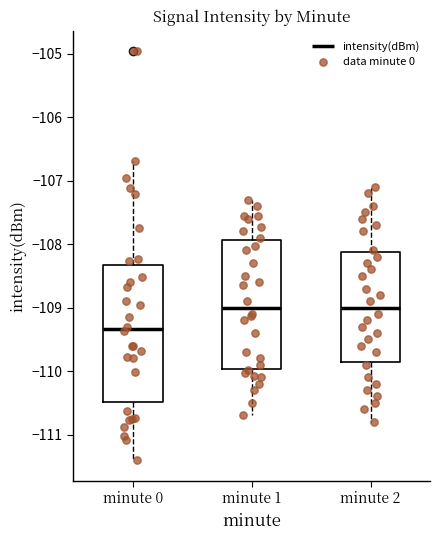

Where is the lower edge of the box for minute 1 on the y-axis? The values are not printed on the chart, so give them approximately, as read against the axis.

-110.0